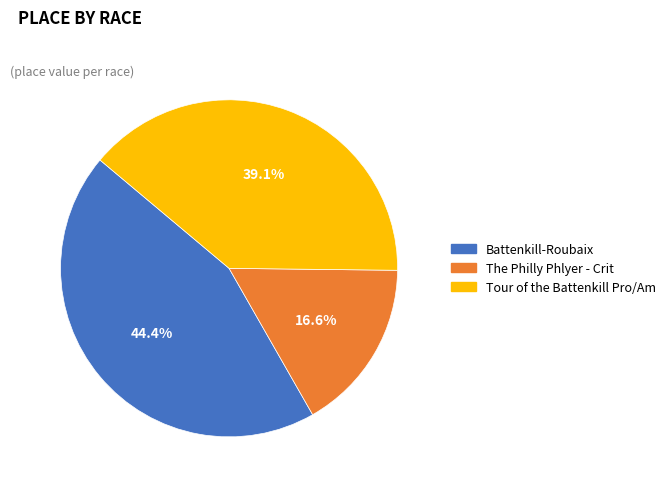

How many segments does this pie chart have?

3